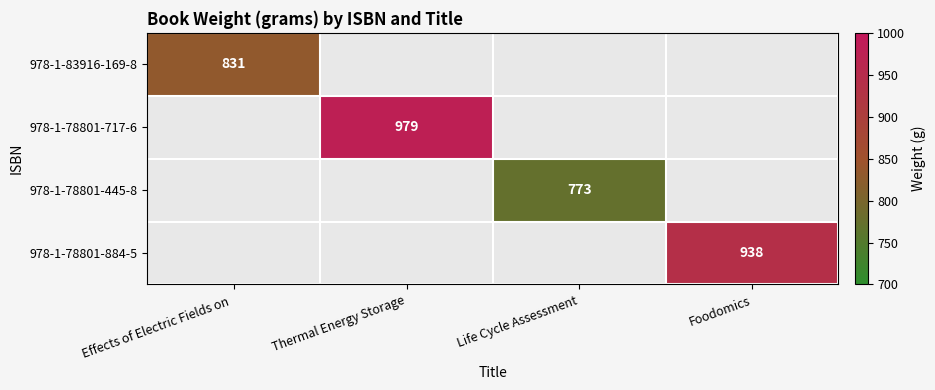

Is it true that 978-1-78801-884-5 equals 463 at Foodomics?

False